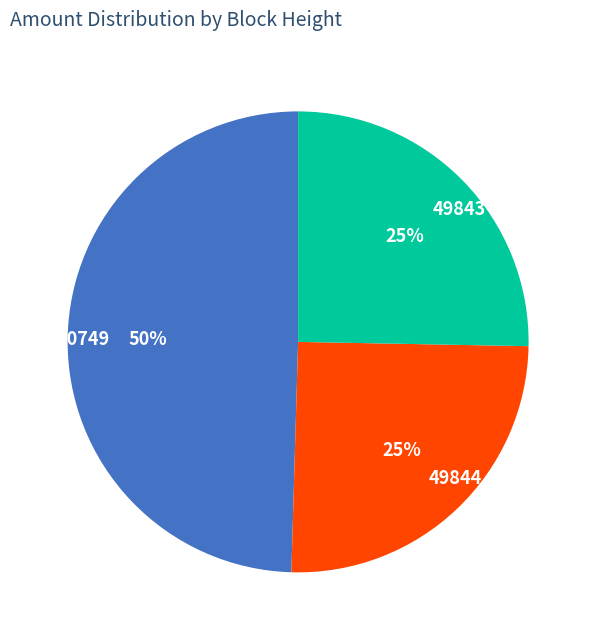

Does 49844 represent more than half of the total?

No